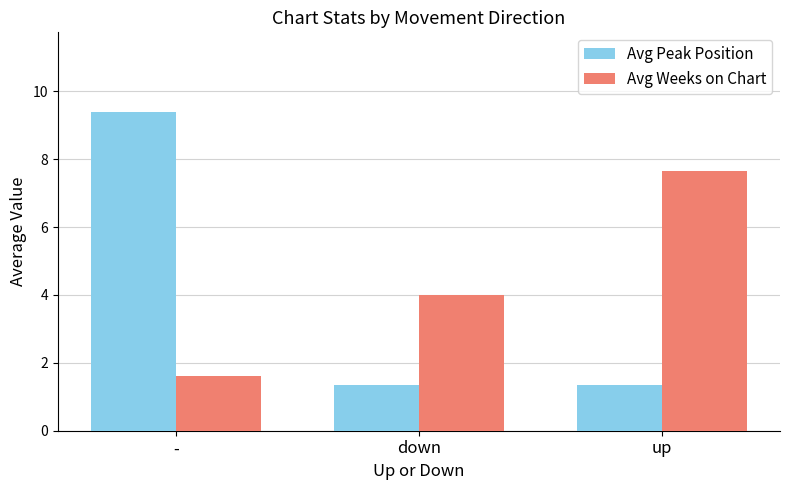

What is the value of the Avg Weeks on Chart bar at the 1st from the left?

1.6